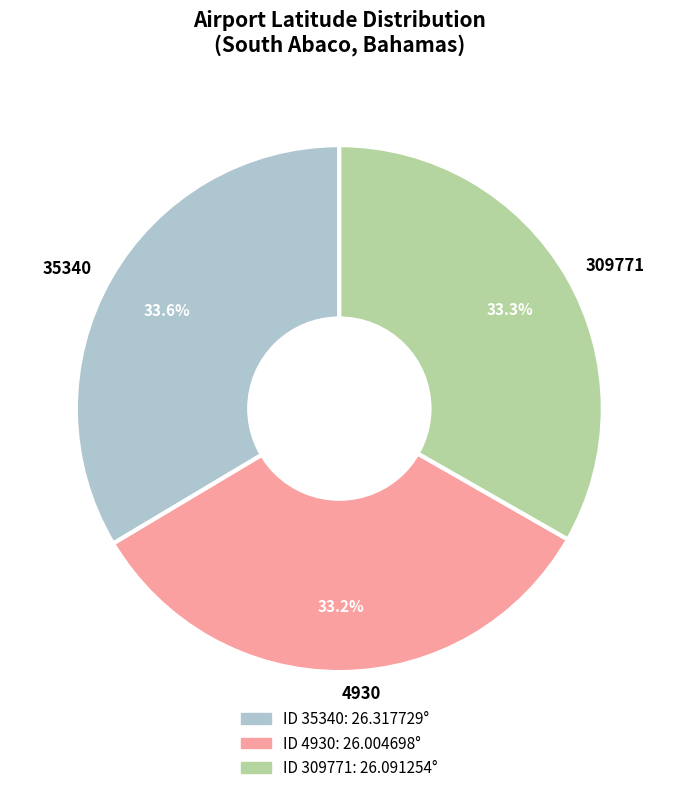

How many slices are in this pie chart?

3